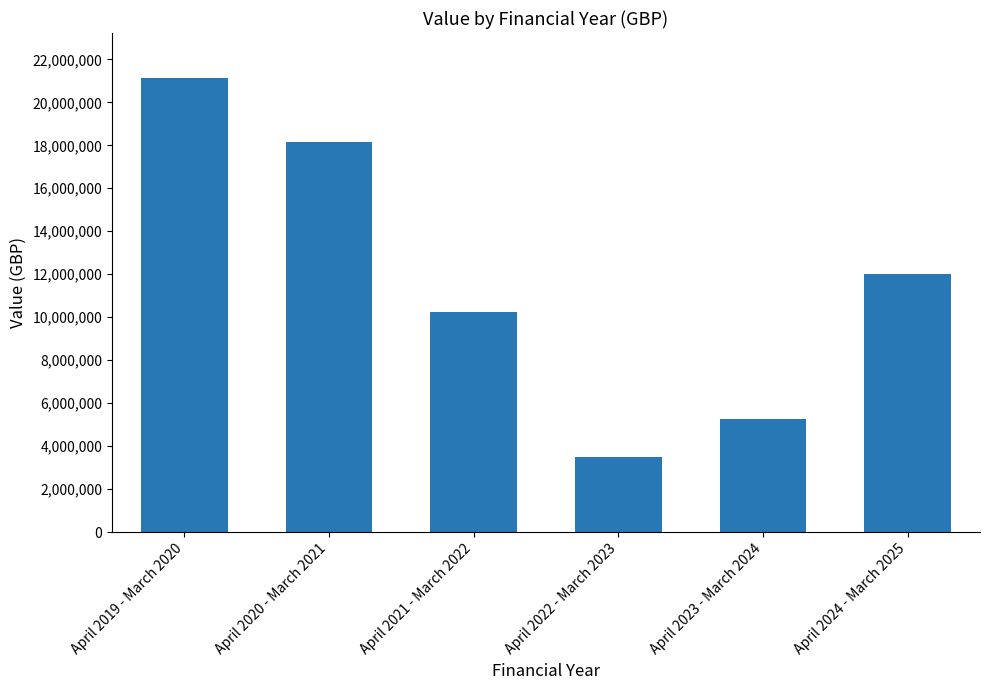

Where does the data first go above 11999995?

April 2019 - March 2020